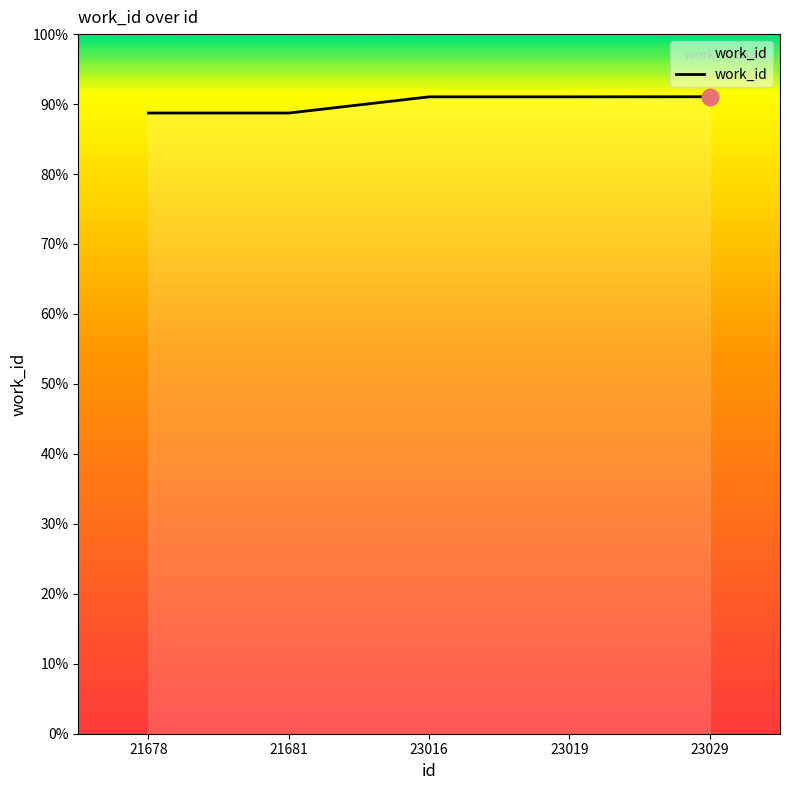

True or false: the data has more than 2 interior local peaks.

False